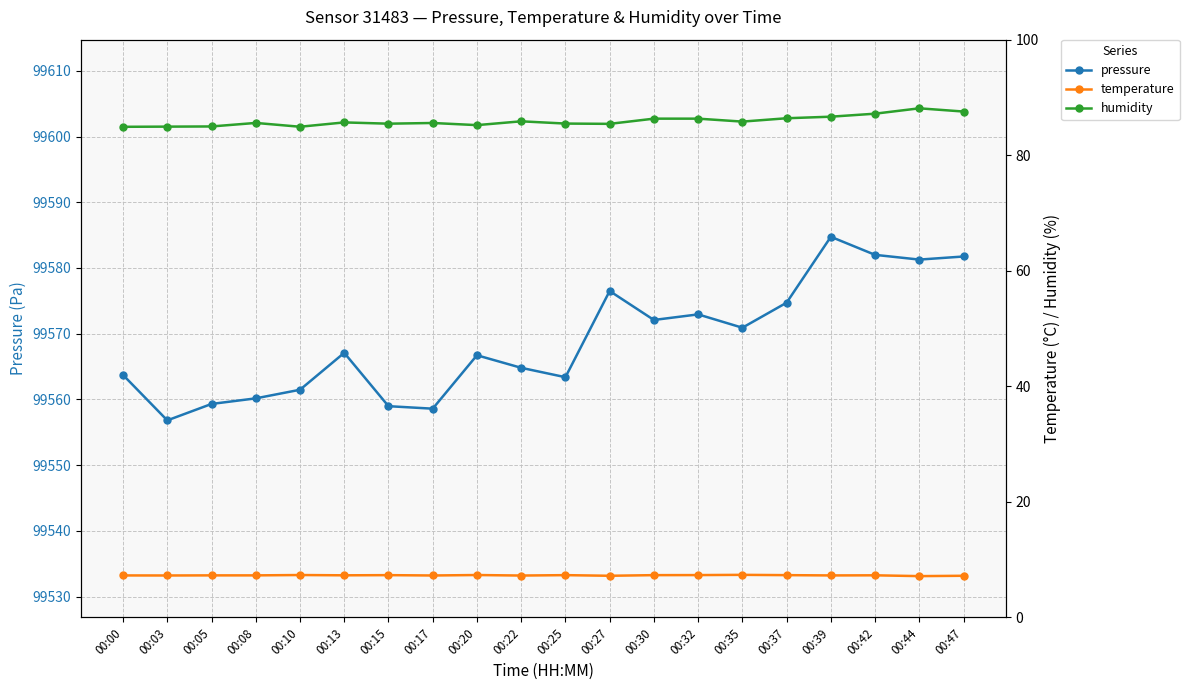

The humidity series shows 123.2 at 00:08. True or false?

False